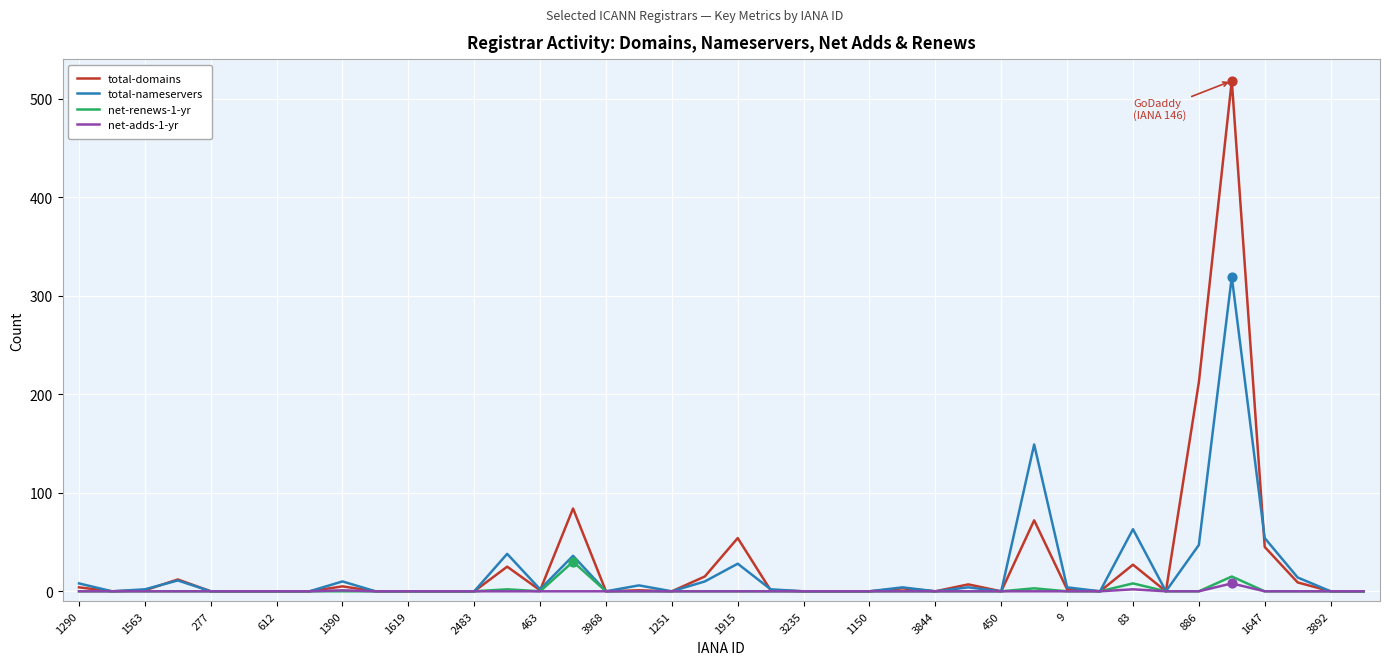

Which series has the largest range (max minus min)?

total-domains